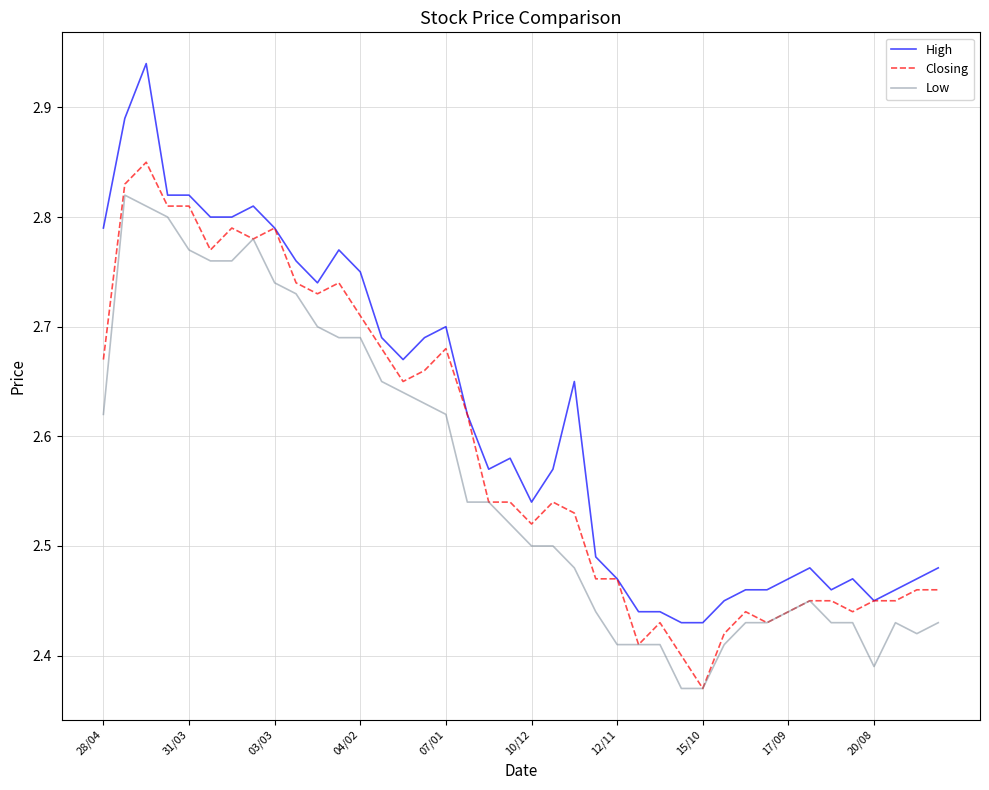

Which series has the largest range (max minus min)?

High